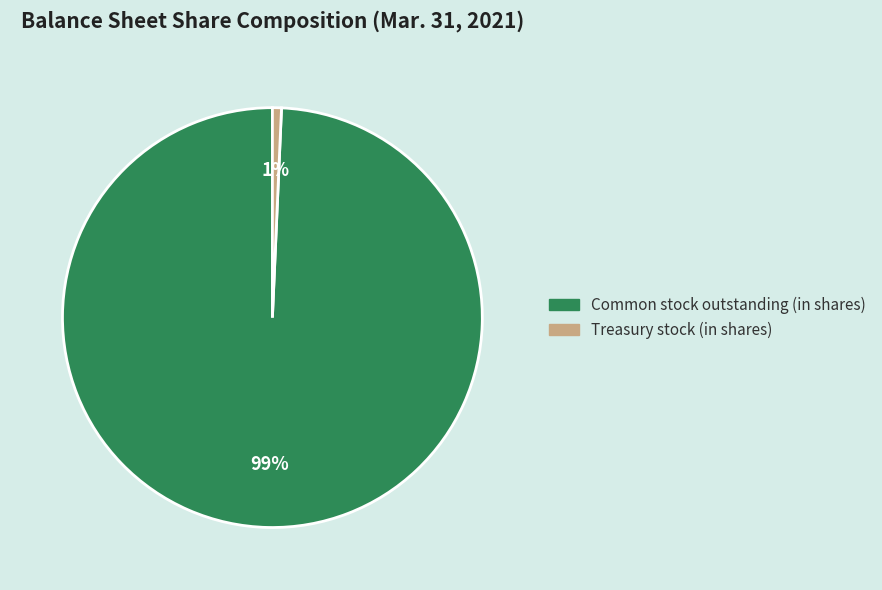

What percentage is the Common stock outstanding (in shares) slice, to the nearest percent?

99%